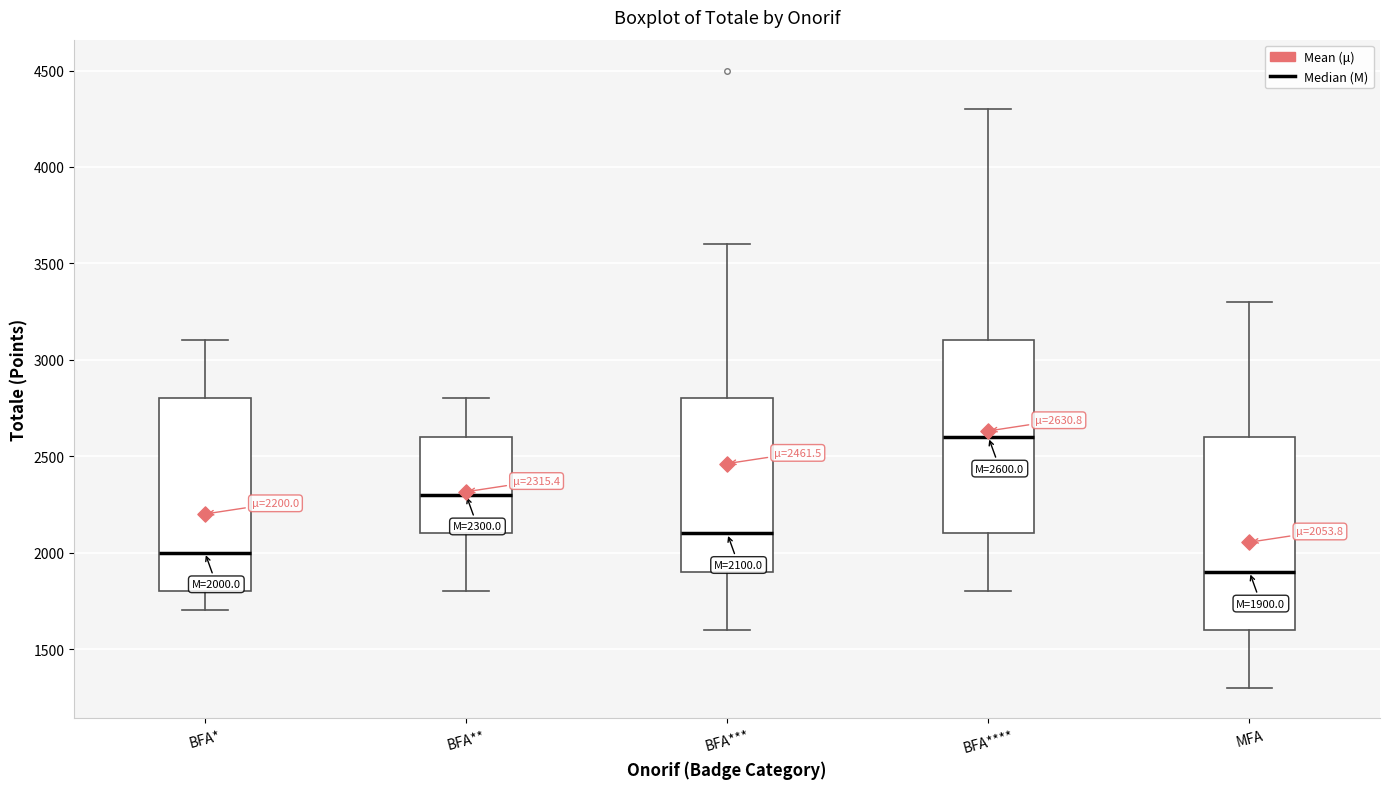

Which box has the highest median line?

BFA****